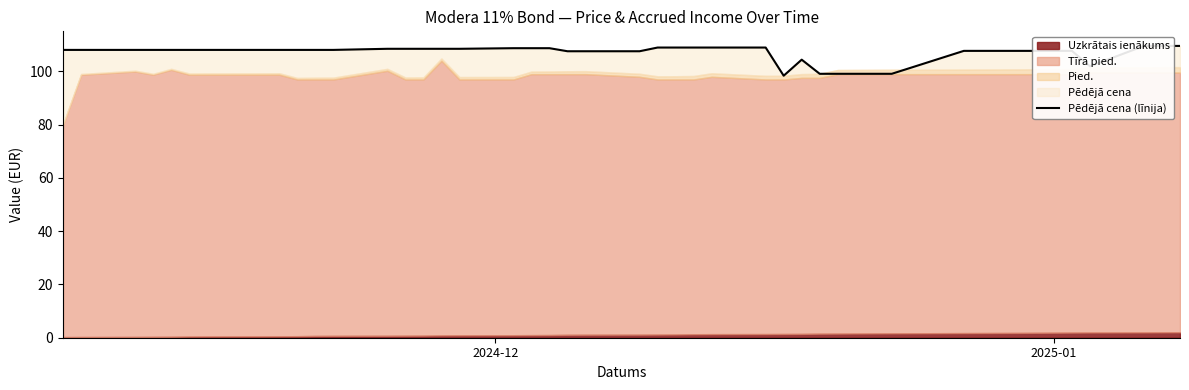

The value at 17 is 155.8. True or false?

False